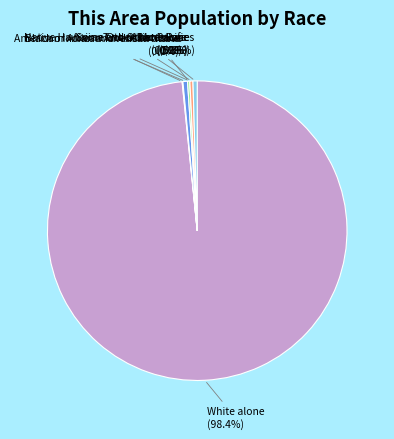

Which has a higher value, Native Hawaiian and Other Pacific or Asian alone?

Asian alone